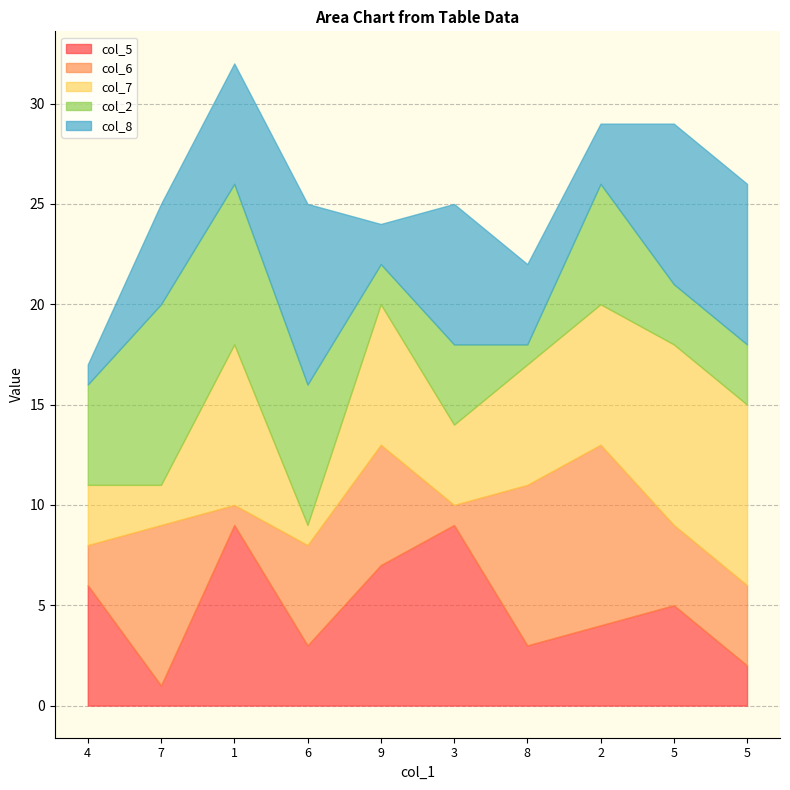

Where is the first local maximum for col_2?

7